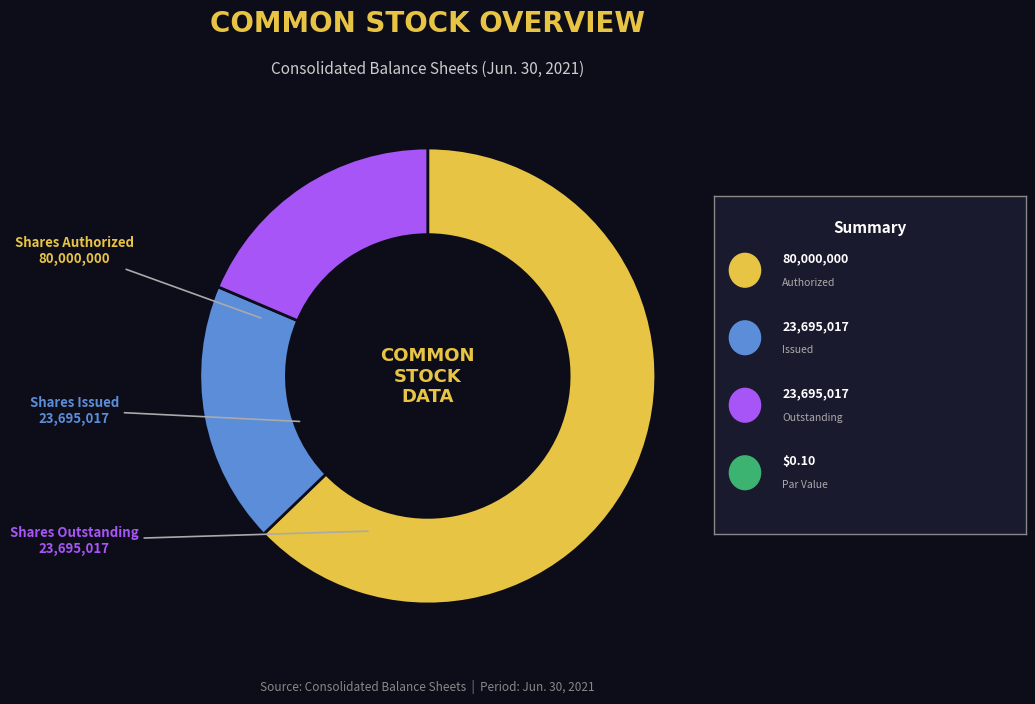

Does Shares Authorized account for over 50% of the chart?

Yes